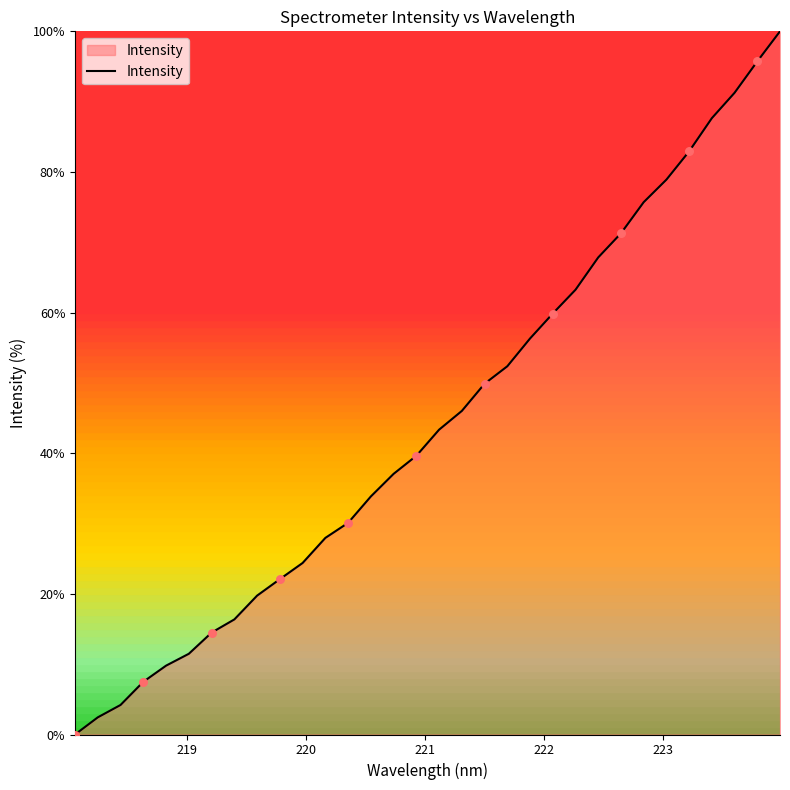

What is the difference between the maximum and minimum values?

100.0